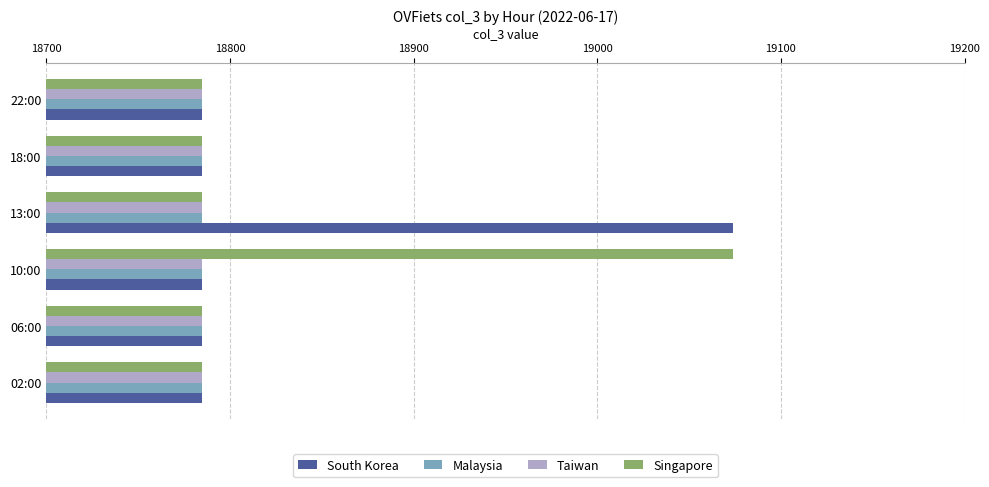

How many categories are shown in the chart?

6